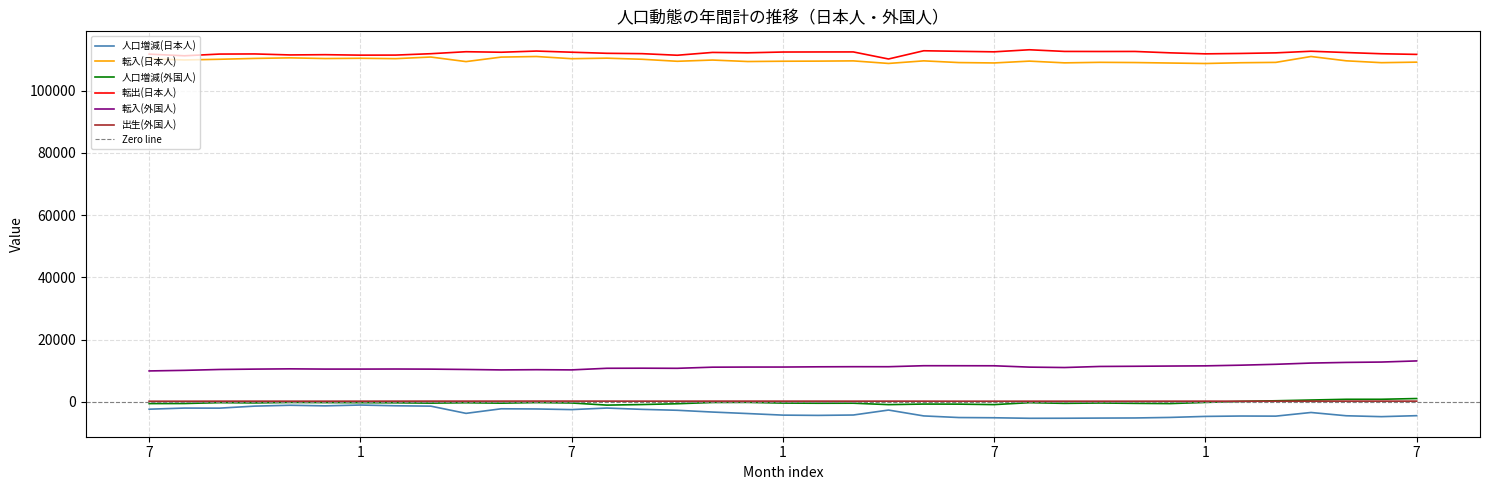

Reading left to right, extract all data points from this chart.

人口増減(日本人): -2353	-1996	-2015	-1367	-1092	-1278	-1020	-1254	-1374	-3693	-2224	-2280	-2484	-1990	-2407	-2703	-3273	-3755	-4261	-4347	-4225	-2632	-4517	-5038	-5108	-5280	-5264	-5210	-5173	-4999	-4670	-4552	-4585	-3413	-4464	-4753	-4436
転入(日本人): 110291	109896	110122	110396	110573	110362	110442	110321	110842	109373	110820	111007	110307	110476	110123	109474	109871	109399	109490	109526	109603	108779	109611	109060	108940	109525	108970	109137	109067	108914	108762	109007	109120	111011	109625	109025	109196
人口増減(外国人): -550	-529	-249	-332	-185	-225	-257	-296	-405	-280	-416	-217	-357	-1041	-857	-602	-193	-164	-386	-441	-427	-886	-703	-726	-876	-259	-476	-366	-478	-548	-177	145	353	596	828	833	1071
転出(日本人): 111776	111242	111791	111833	111515	111597	111447	111466	111910	112549	112380	112761	112391	112039	111924	111416	112321	112198	112449	112471	112481	110211	112857	112677	112514	113178	112643	112621	112632	112188	111864	111991	112182	112698	112287	111896	111687
転入(外国人): 9944	10129	10410	10530	10615	10537	10538	10561	10524	10413	10271	10344	10279	10795	10824	10787	11150	11188	11194	11269	11305	11300	11620	11616	11600	11168	11039	11382	11442	11515	11579	11791	12078	12474	12681	12800	13160
出生(外国人): 209	209	224	225	217	215	222	229	236	232	239	247	242	235	227	227	238	238	230	234	225	227	221	209	209	217	213	210	211	220	228	214	221	228	233	234	234